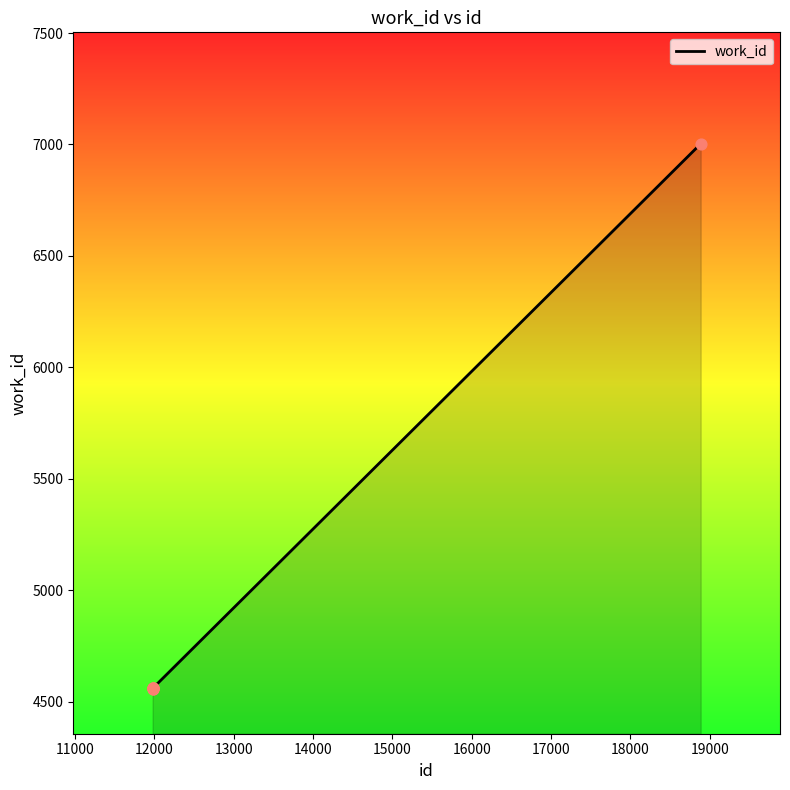

What is the greatest value displayed?

7003